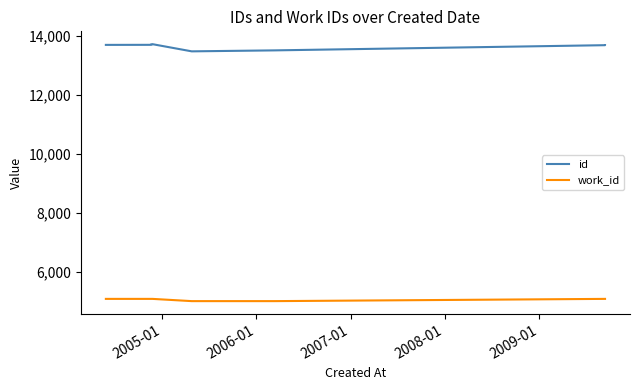

Reading left to right, extract all data points from this chart.

id: 13699	13701	13710	13719	13722	13723	13480	13513	13689	13693
work_id: 5088	5088	5088	5088	5088	5088	5012	5012	5088	5088